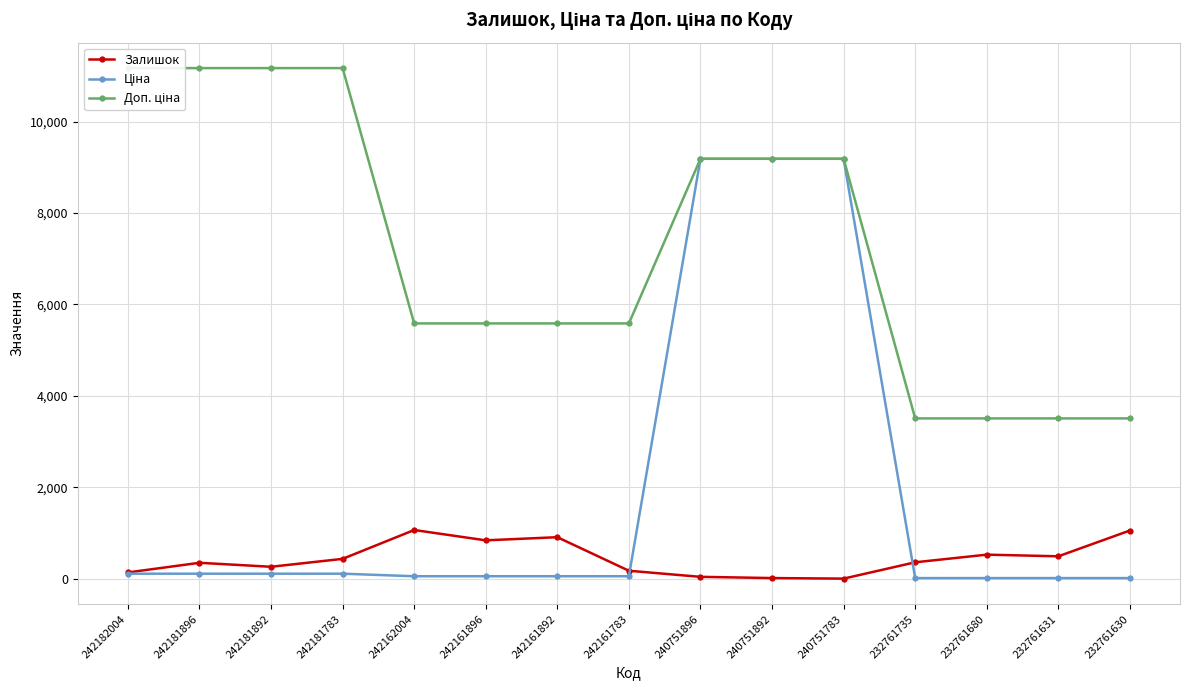

How many lines are shown in the chart?

3